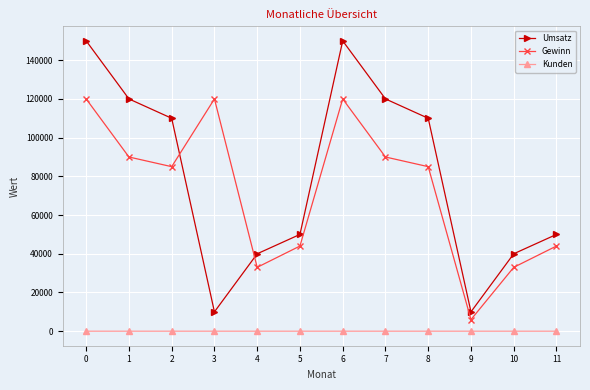

What is the highest value of the Umsatz series?

150000.0